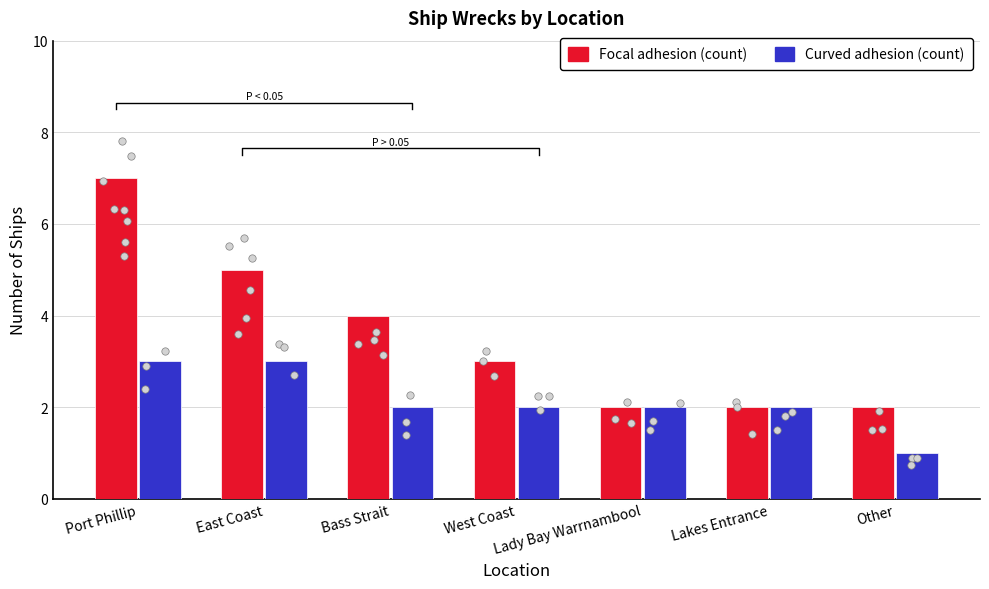

What is the total value across all series at West Coast?

5